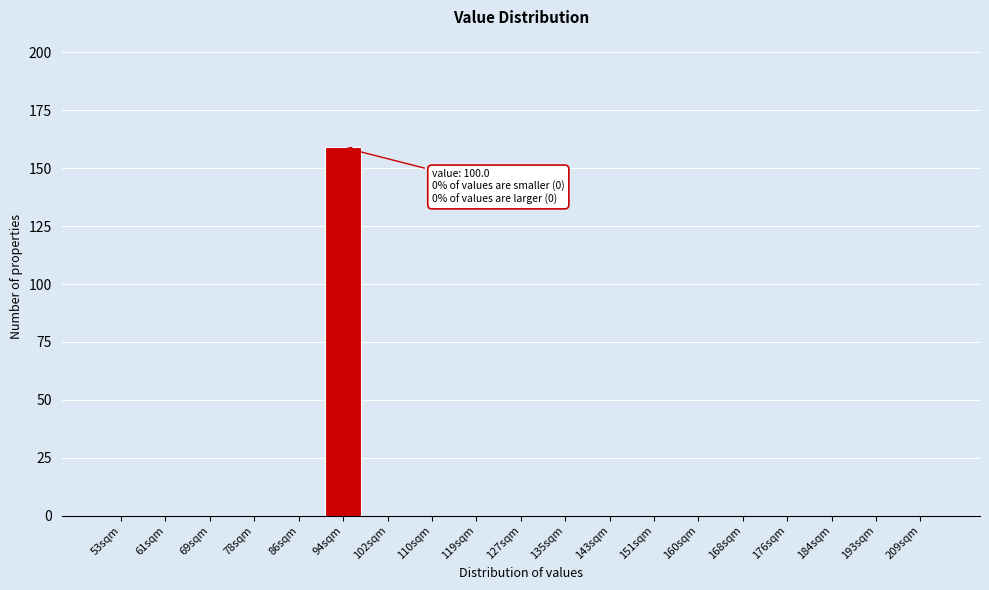

Reading left to right, what are all the values shown in this chart?

53sqm=0	61sqm=0	69sqm=0	78sqm=0	86sqm=0	94sqm=159	102sqm=0	110sqm=0	119sqm=0	127sqm=0	135sqm=0	143sqm=0	151sqm=0	160sqm=0	168sqm=0	176sqm=0	184sqm=0	193sqm=0	209sqm=0